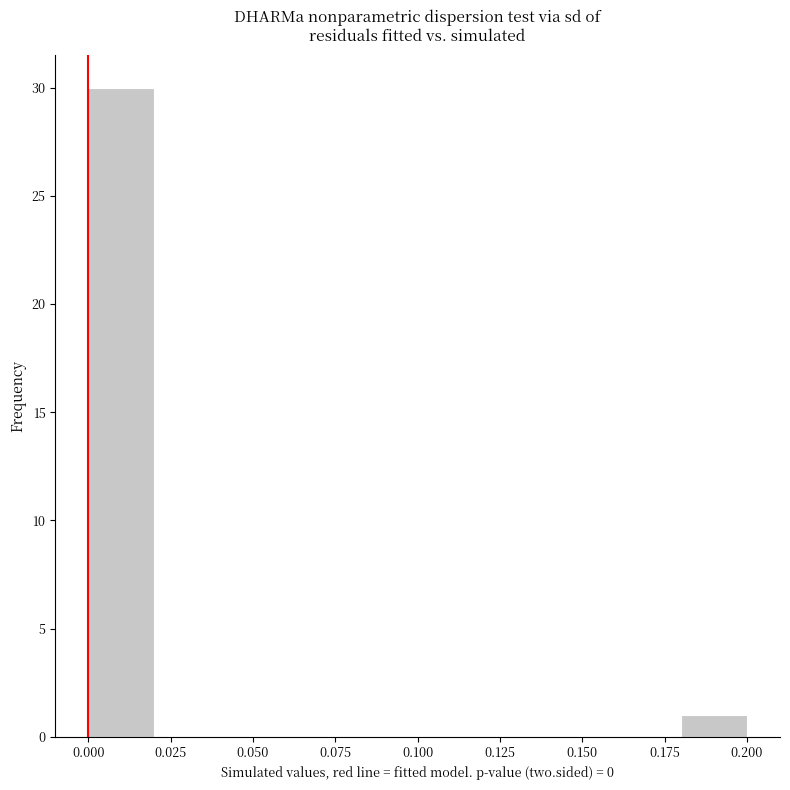

Which range on the x-axis has the tallest bar?

0.00 to 0.02